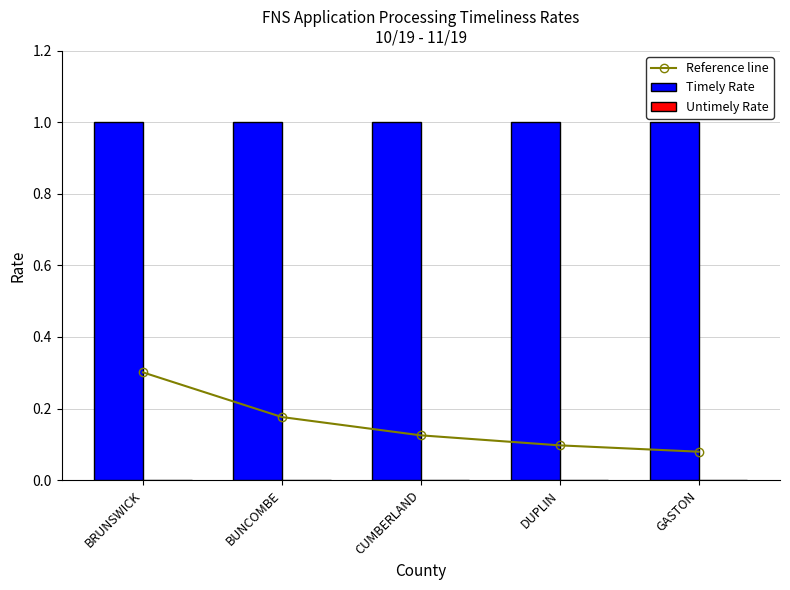

What is the difference between the highest and lowest values at DUPLIN?

1.0